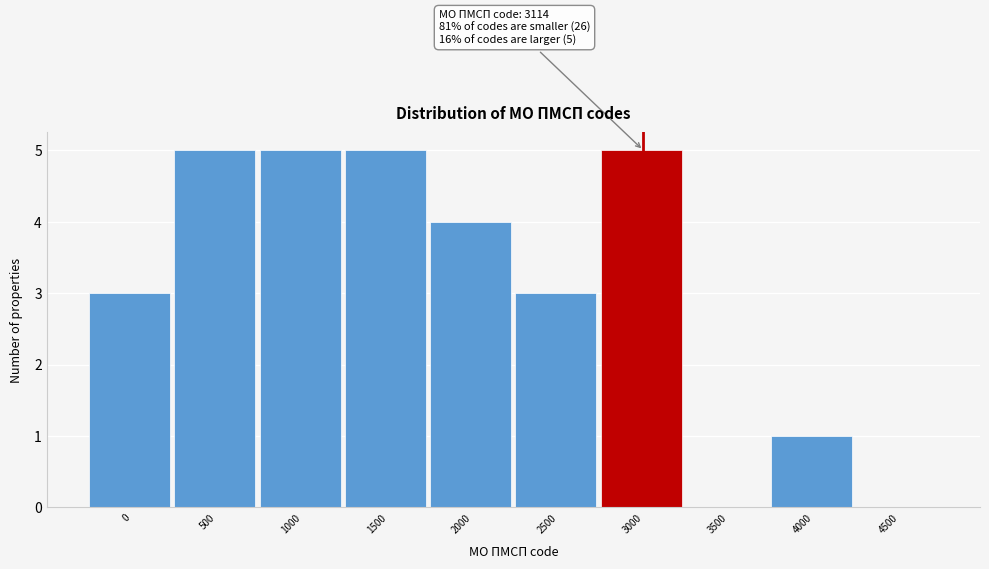

Reading left to right, what are all the values shown in this chart?

0=3	500=5	1000=5	1500=5	2000=4	2500=3	3000=5	3500=0	4000=1	4500=0